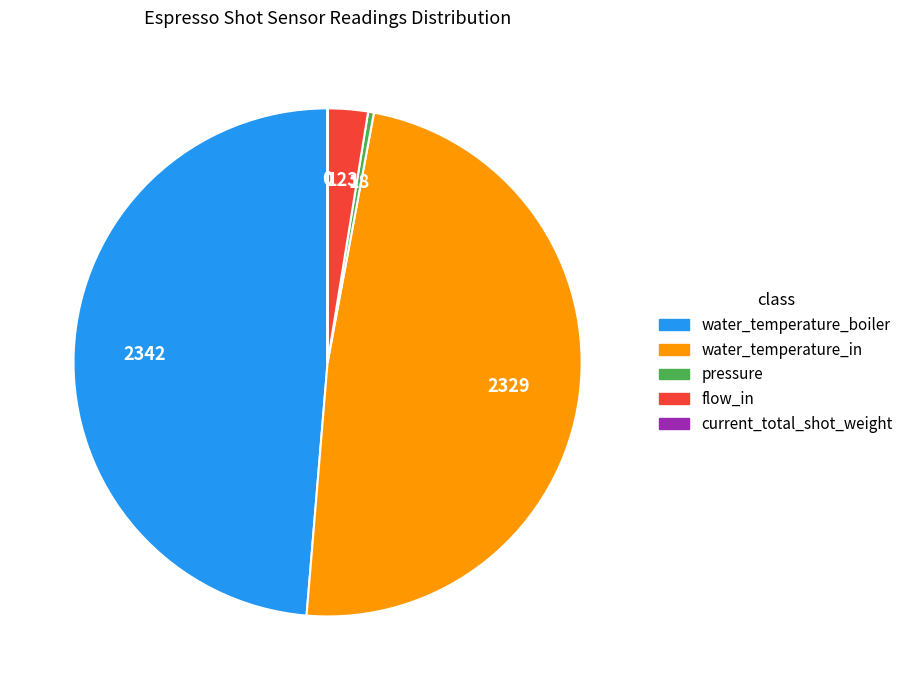

Is pressure the majority of the pie?

No